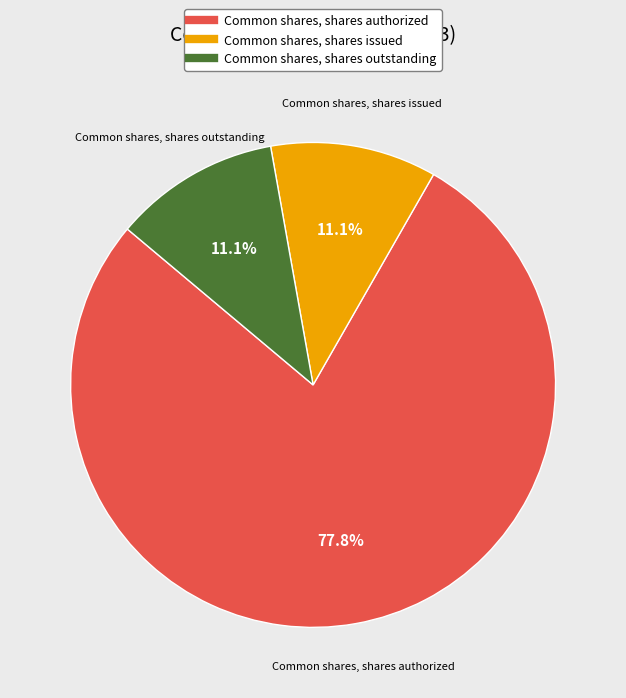

Approximately how many times larger is the value at Common shares, shares authorized compared to Common shares, shares issued?

7.0